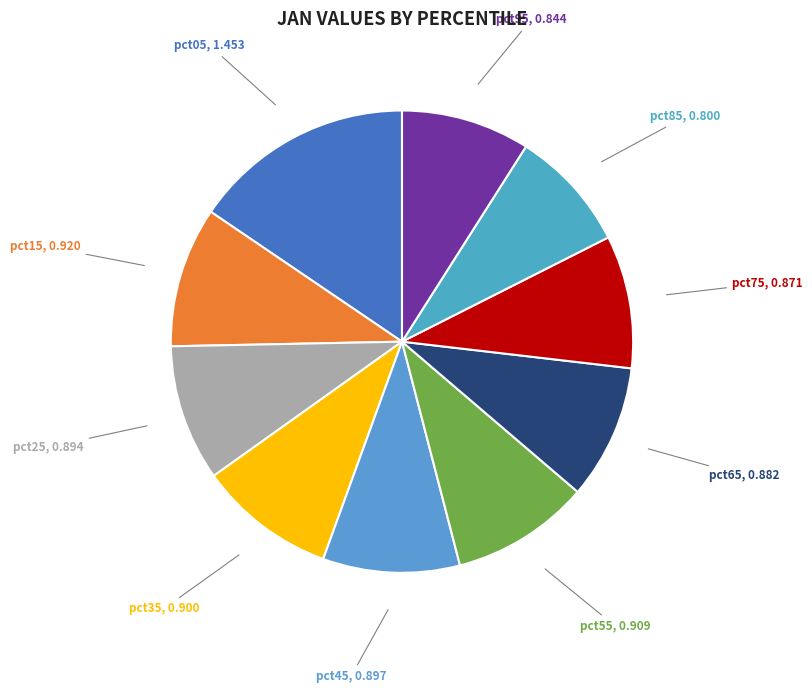

True or false: pct05 accounts for 16% of the total.

True